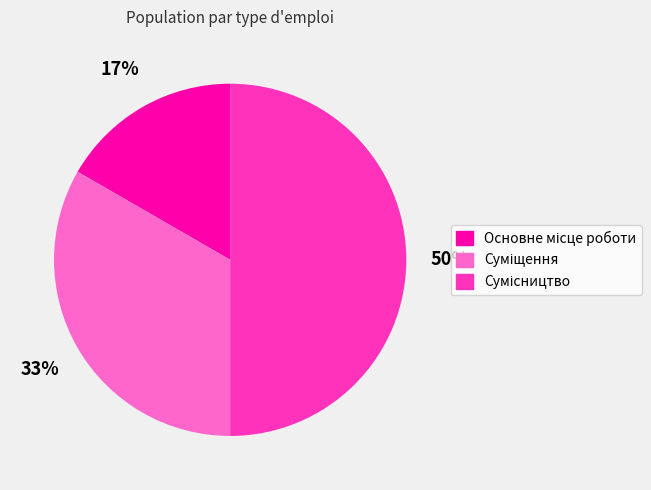

To the nearest percent, what is the average slice percentage?

33%